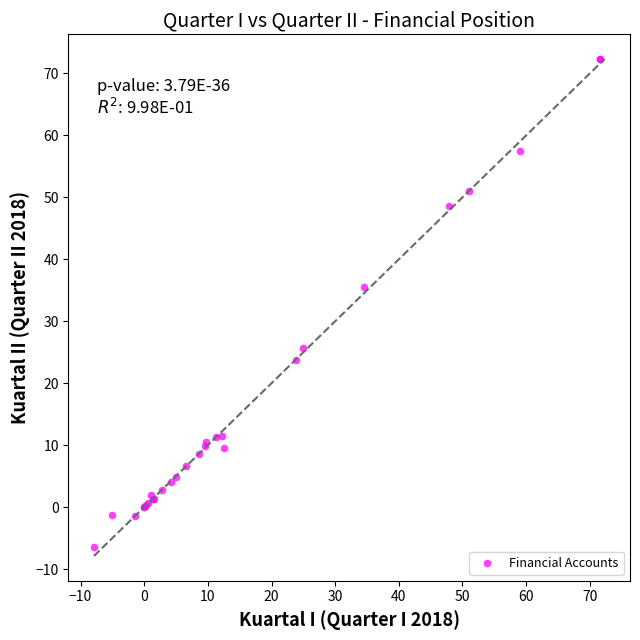

What Y value in the scatter plot is closest to 32?

35.6